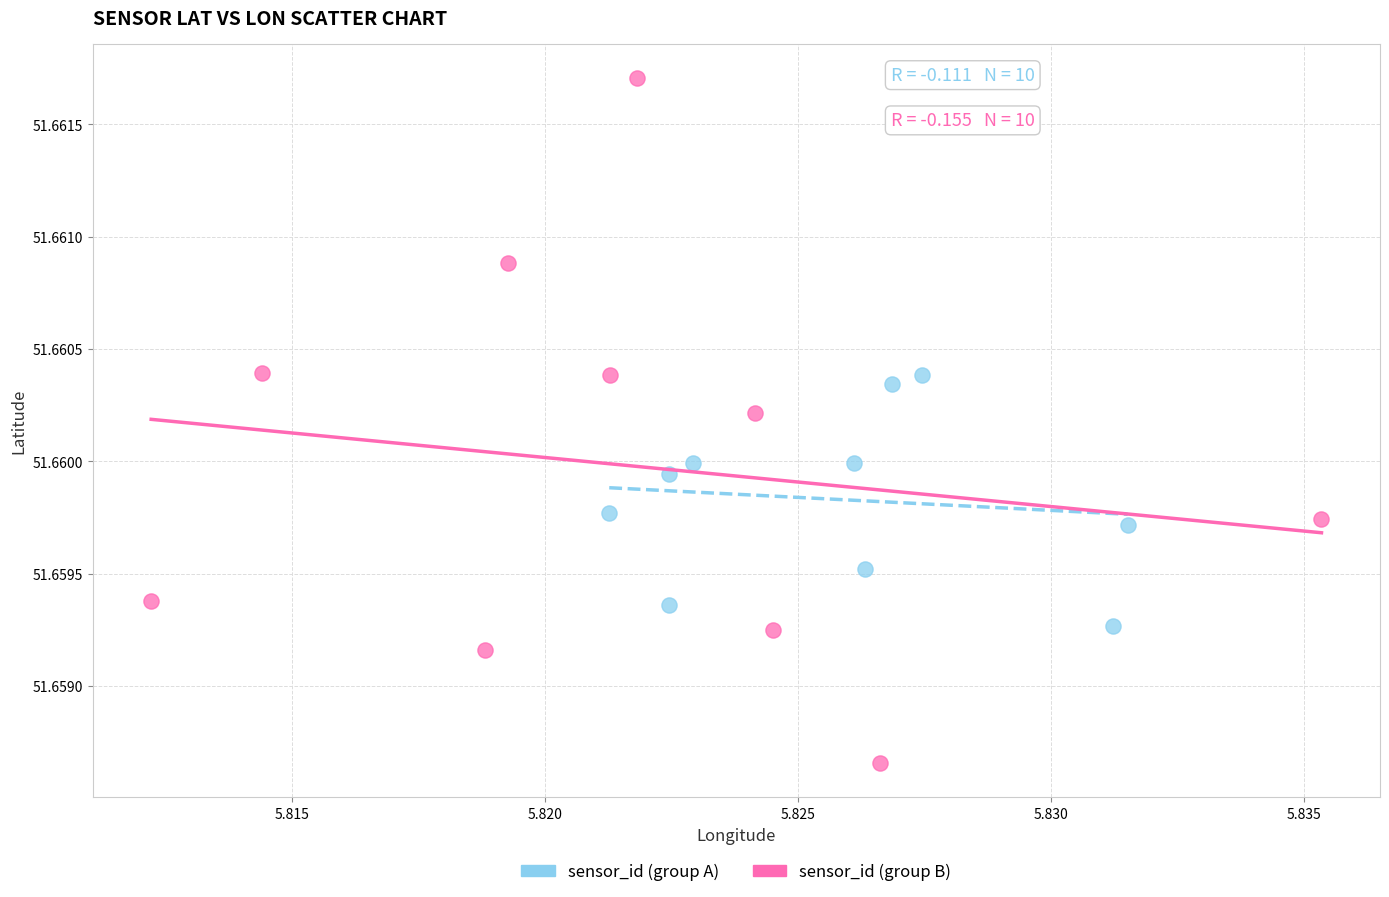

Which series has the largest Y range (max minus min)?

sensor_id (group B)